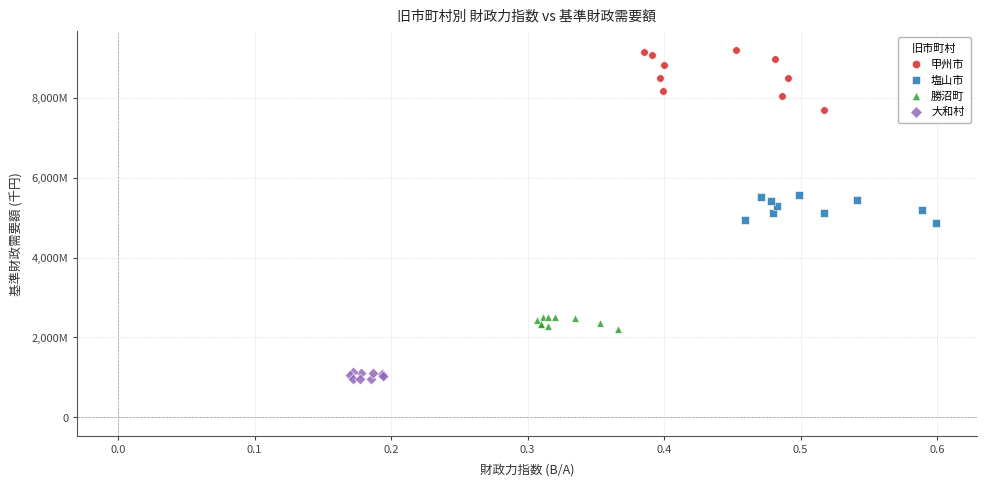

What are all the series names shown in the legend?

甲州市, 塩山市, 勝沼町, 大和村